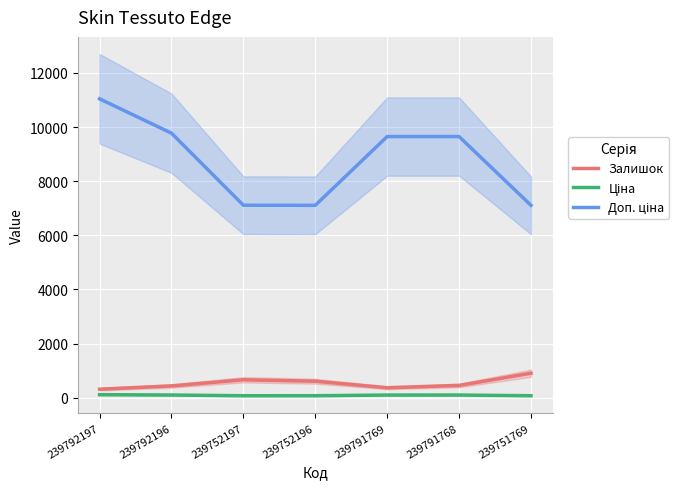

Reading left to right, extract all data points from this chart.

Залишок: 239792197=312.4	239792196=433.1	239752197=661.4	239752196=607.7	239791769=365.4	239791768=451.7	239751769=903.3
Ціна: 239792197=110.4	239792196=97.7	239752197=71.1	239752196=71.1	239791769=96.5	239791768=96.5	239751769=71.1
Доп. ціна: 239792197=11041.7	239792196=9771.8	239752197=7109.5	239752196=7107.0	239791769=9647.0	239791768=9647.0	239751769=7107.0